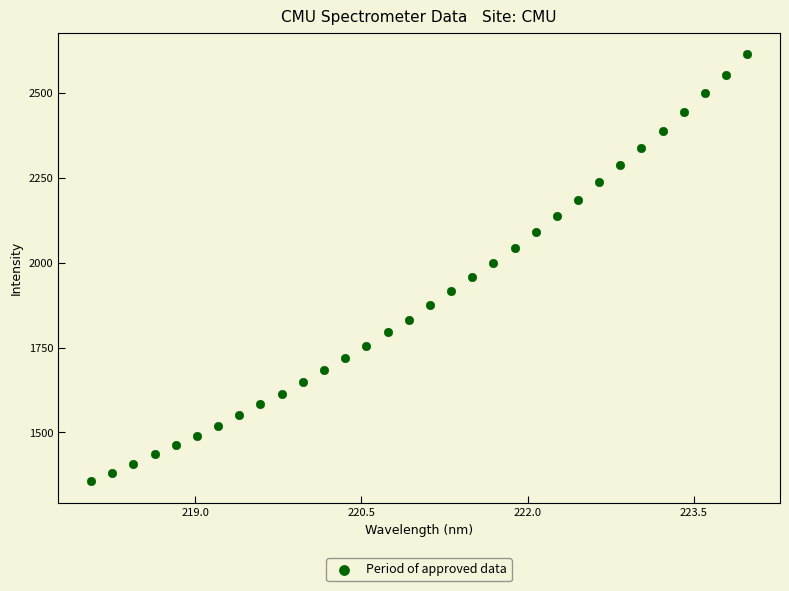

What is the range of Y values (max minus min)?

1258.9